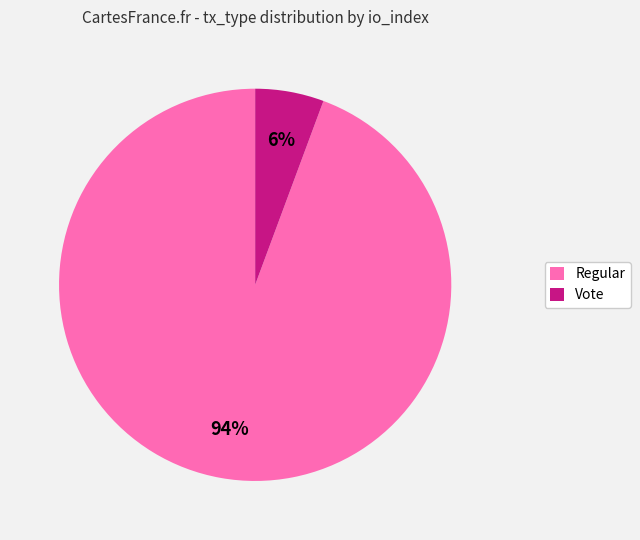

Is there a majority slice in this chart?

Yes